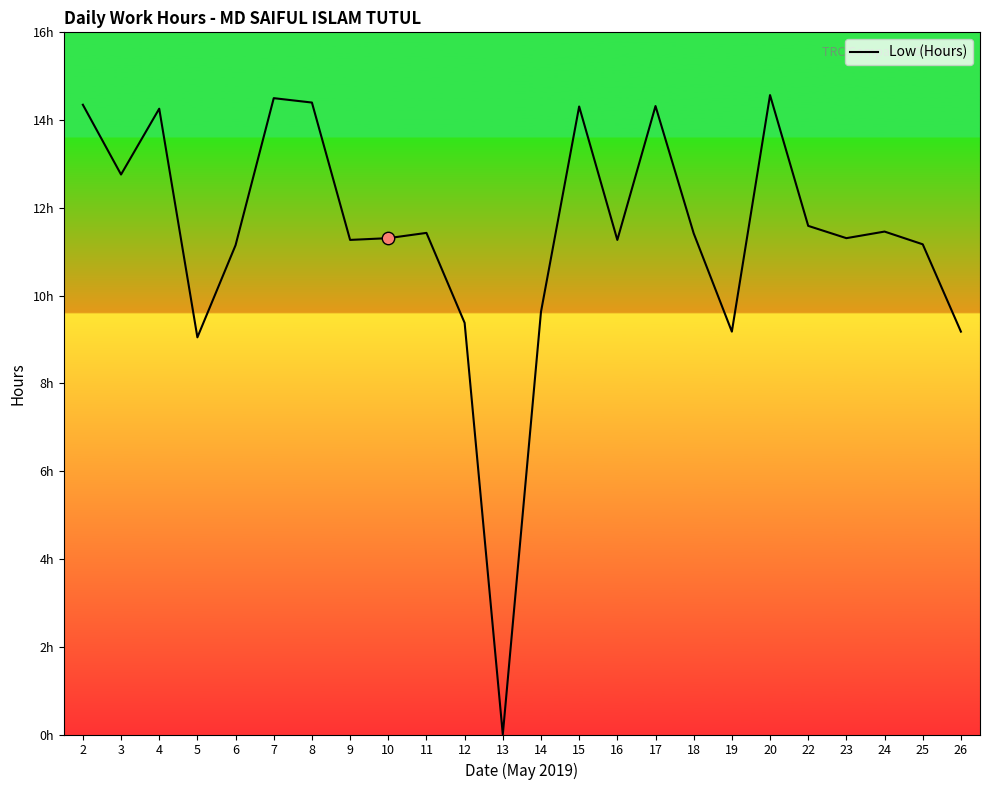

Approximately how many times larger is the value at 6 compared to 8?

0.8